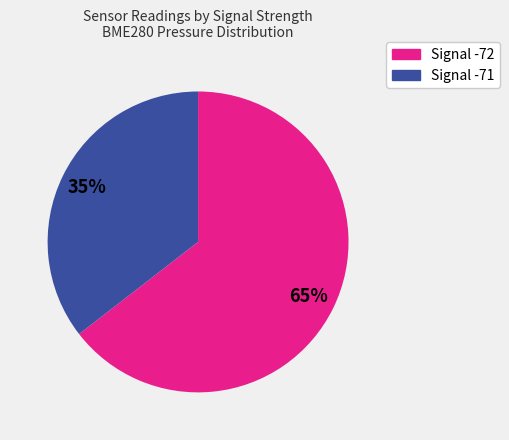

Does any single category account for the majority?

Yes